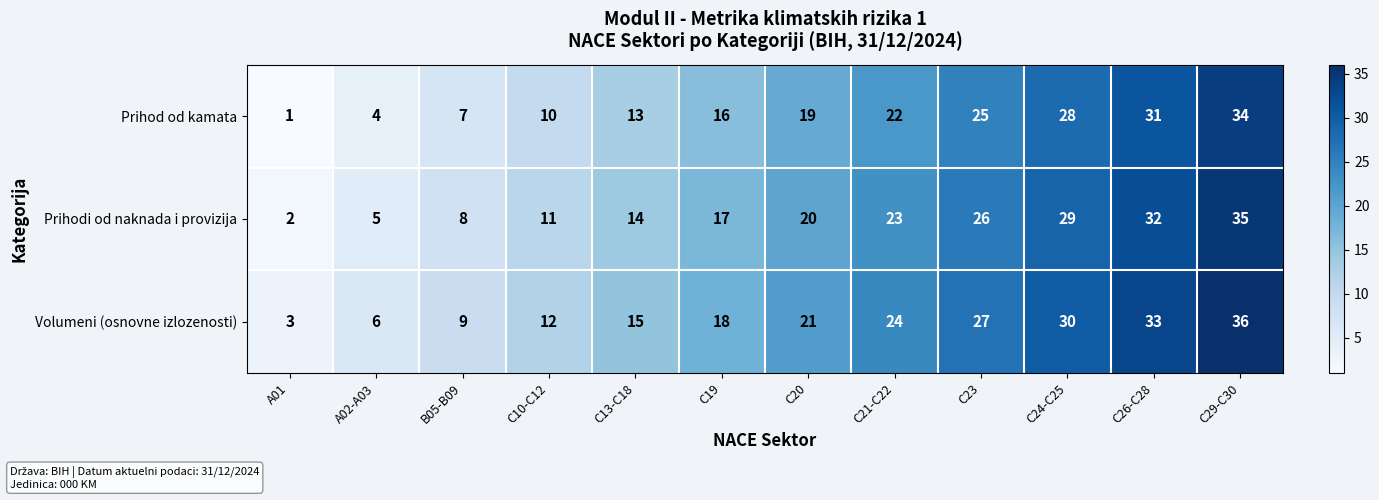

At how many categories does at least one series exceed 19?

6